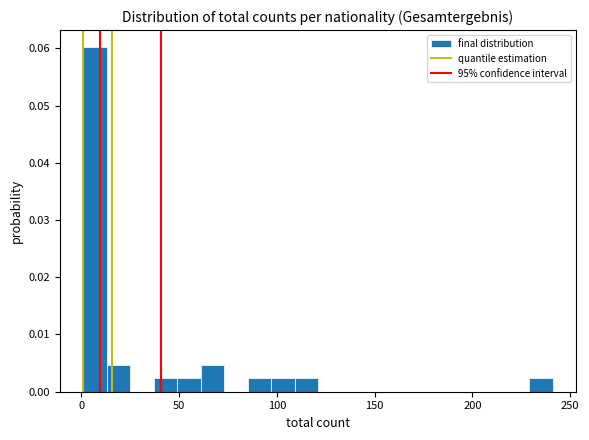

Read against the x-axis, roughly where is the centre of the tallest bar?

5